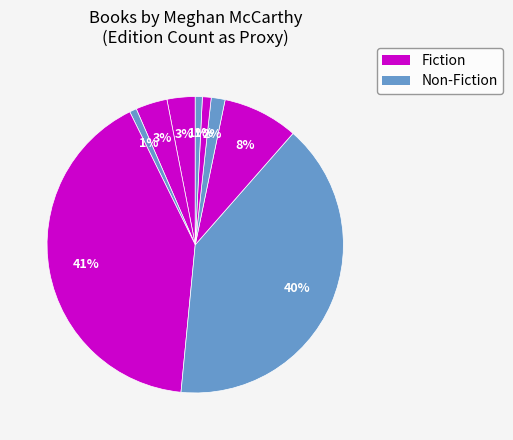

Count the number of slices in the pie.

9